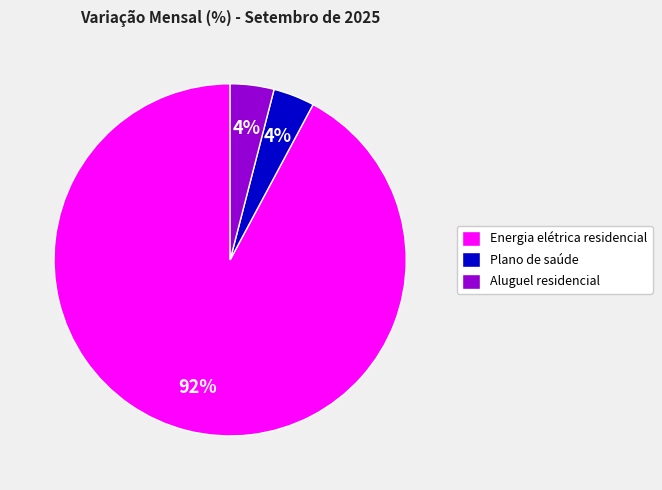

To the nearest percent, what is the average slice percentage?

33%